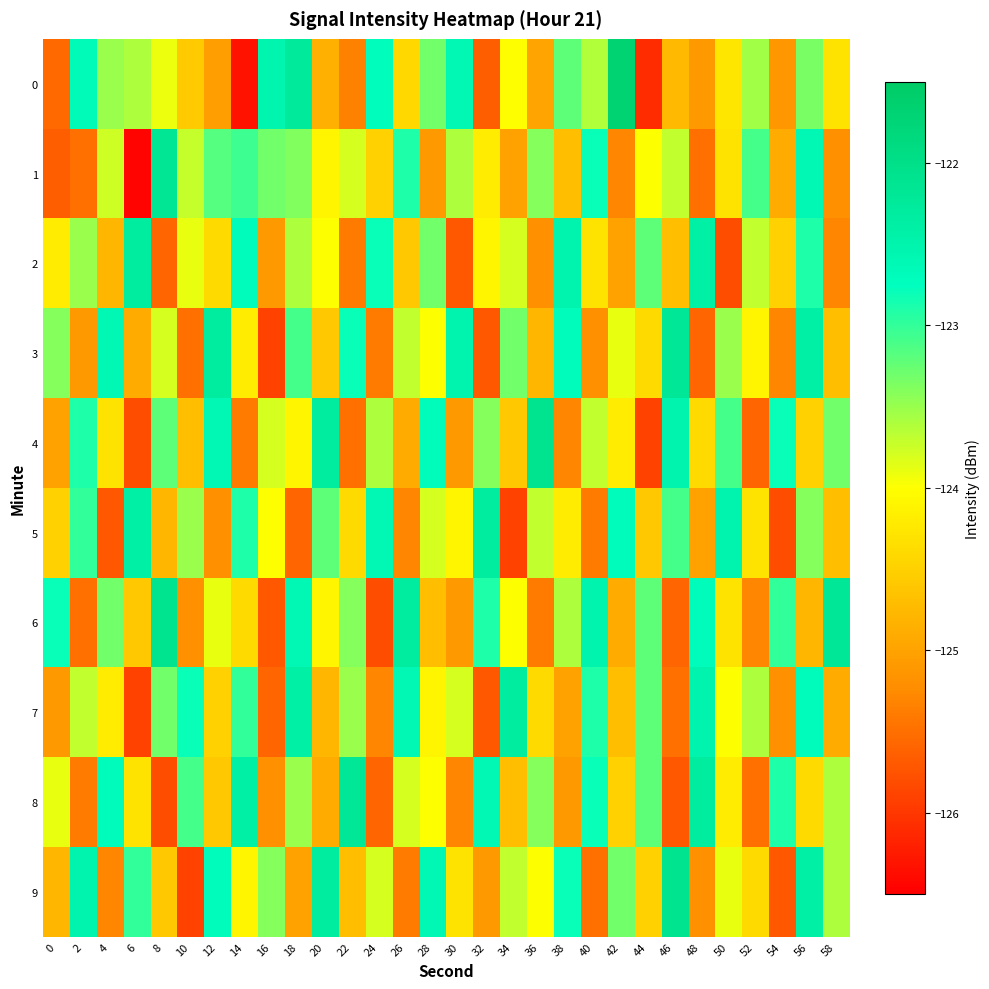

How many series are shown in this chart?

10